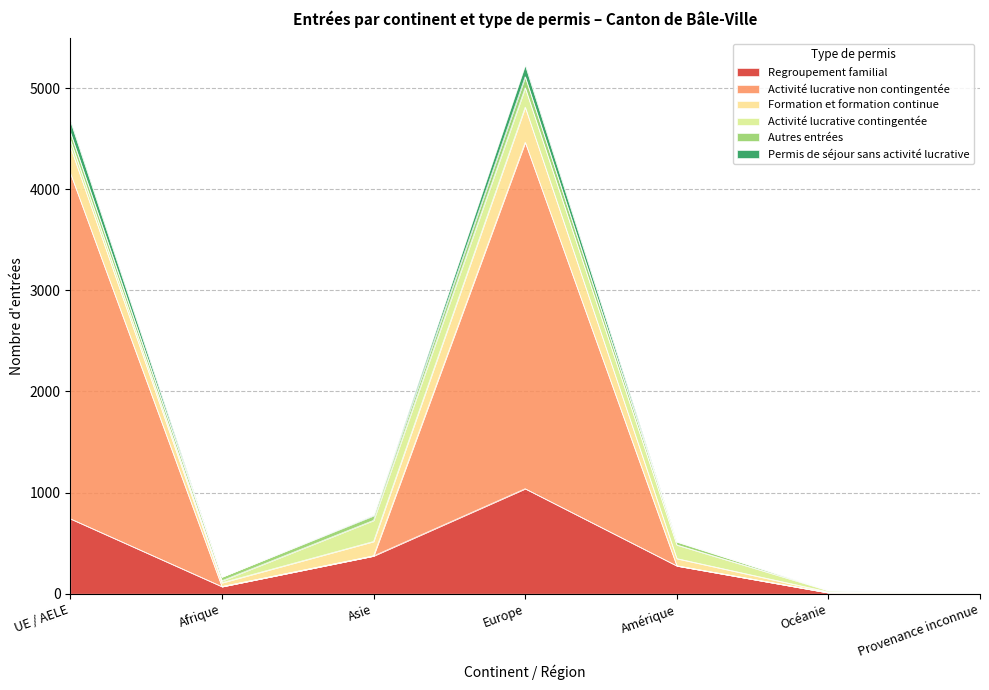

What is the approximate value of Activité lucrative non contingentée at Provenance inconnue?

5